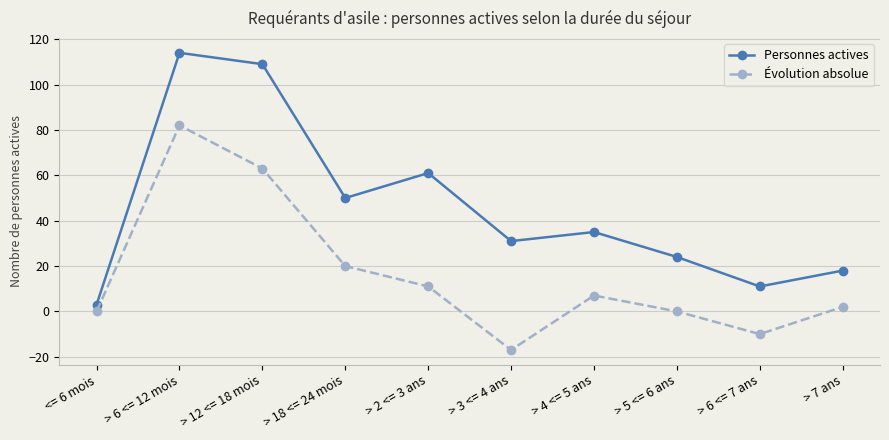

Reading left to right, list all the values displayed in this chart.

Personnes actives: 3	114	109	50	61	31	35	24	11	18
Évolution absolue: 0	82	63	20	11	-17	7	0	-10	2